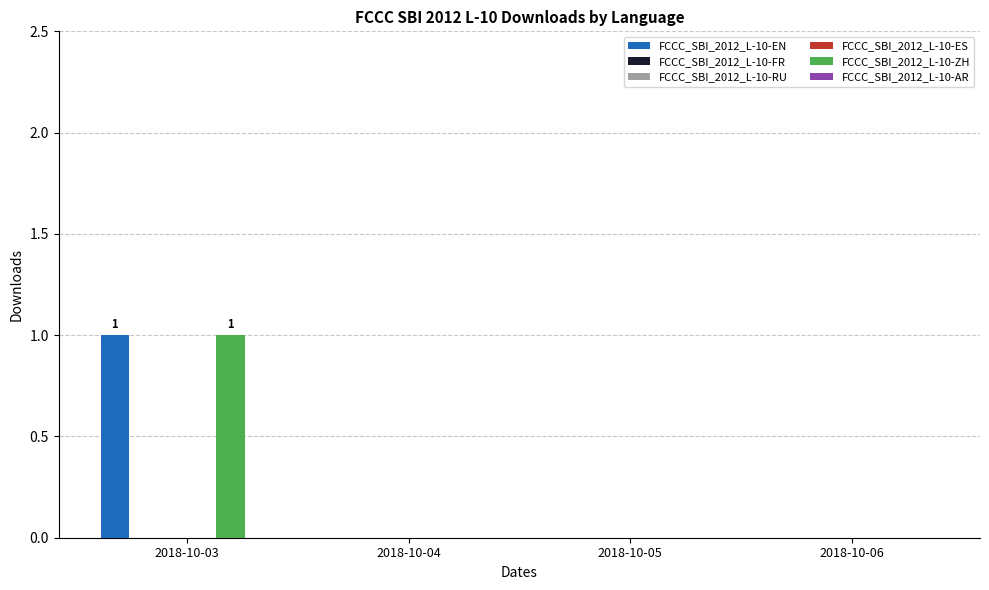

Which category has the highest value in the FCCC_SBI_2012_L-10-FR series?

2018-10-03